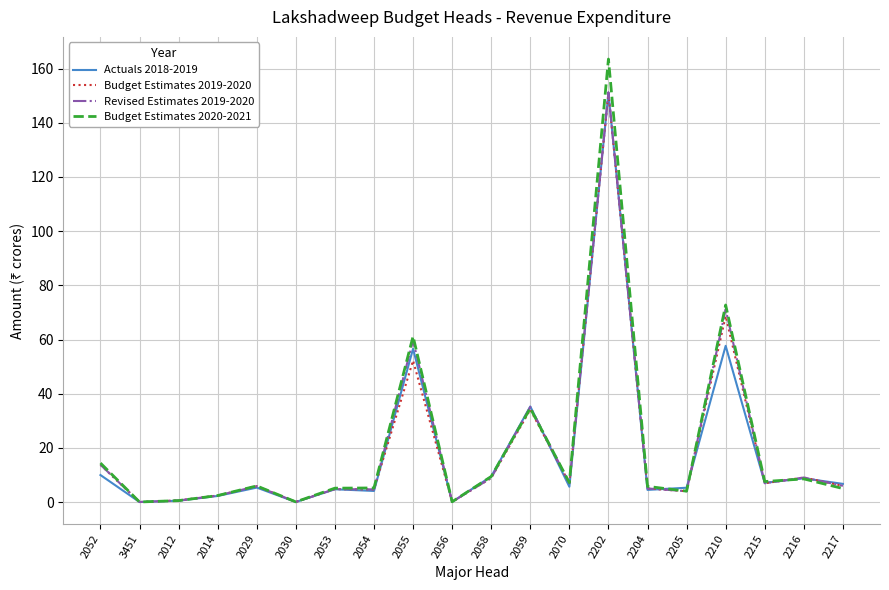

What position from the right is 2053?

14